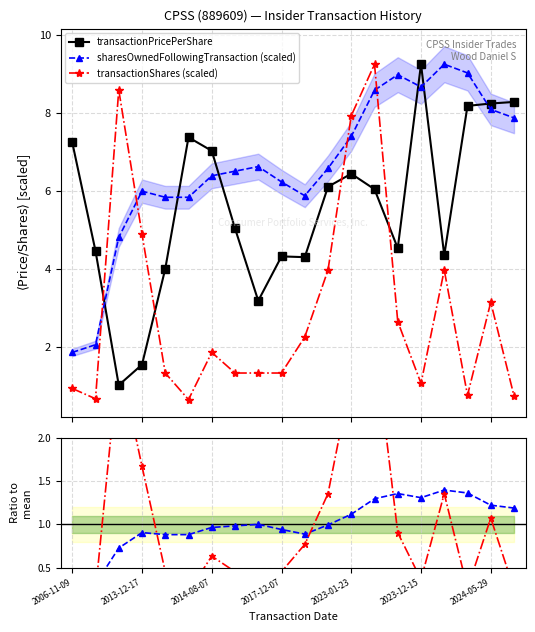

How many data points in transactionShares (scaled) are above 1?

15